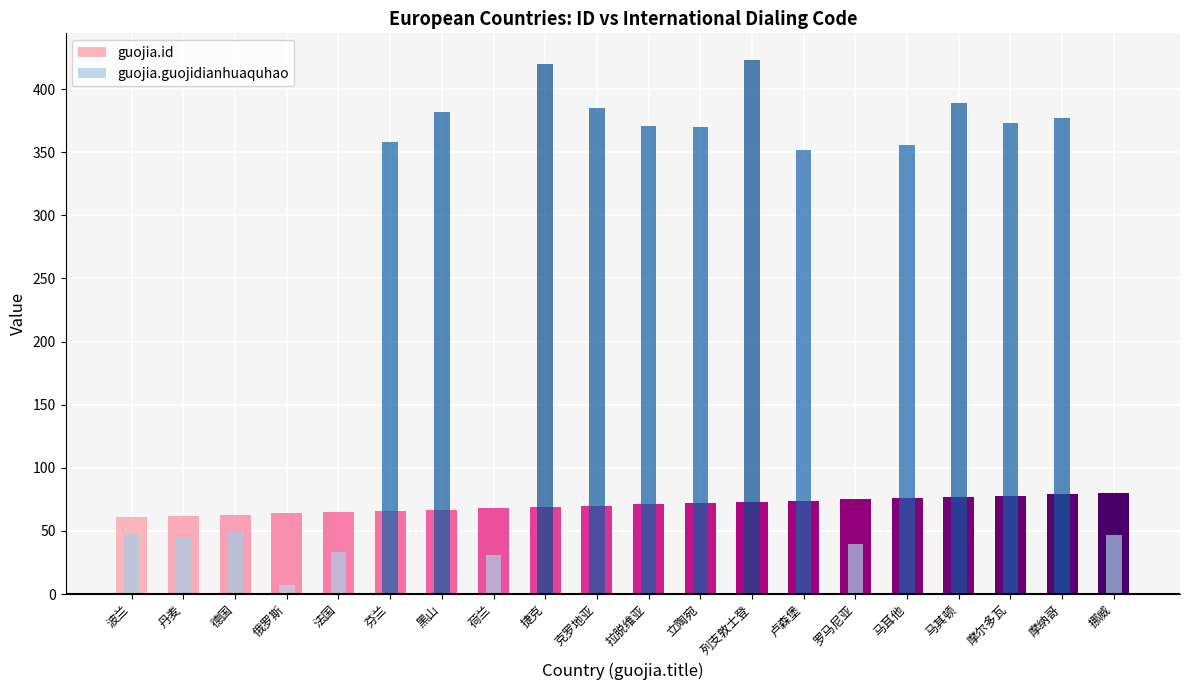

Are the bars horizontal?

No